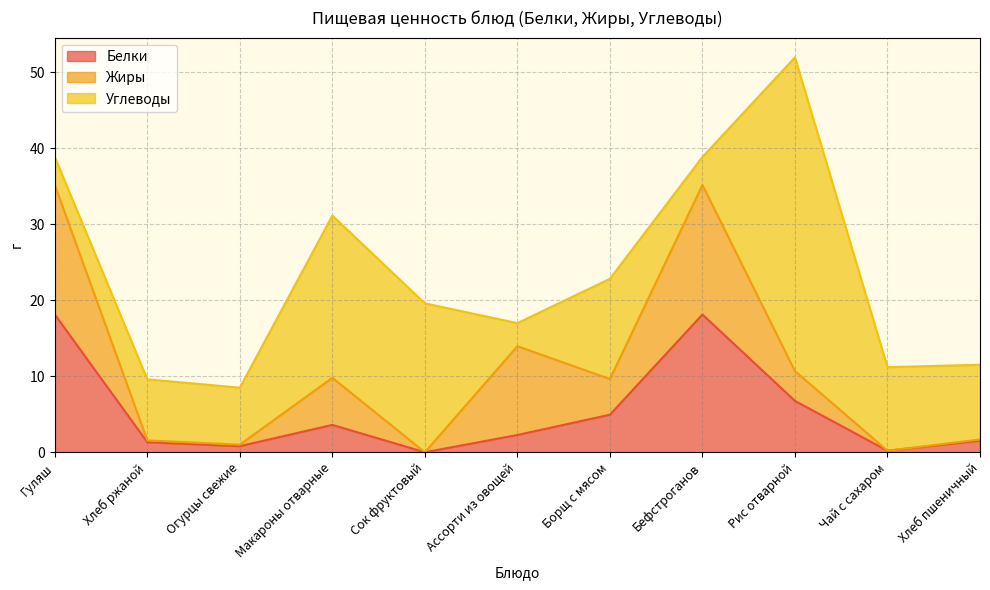

How many interior local valleys does the Жиры series have?

4